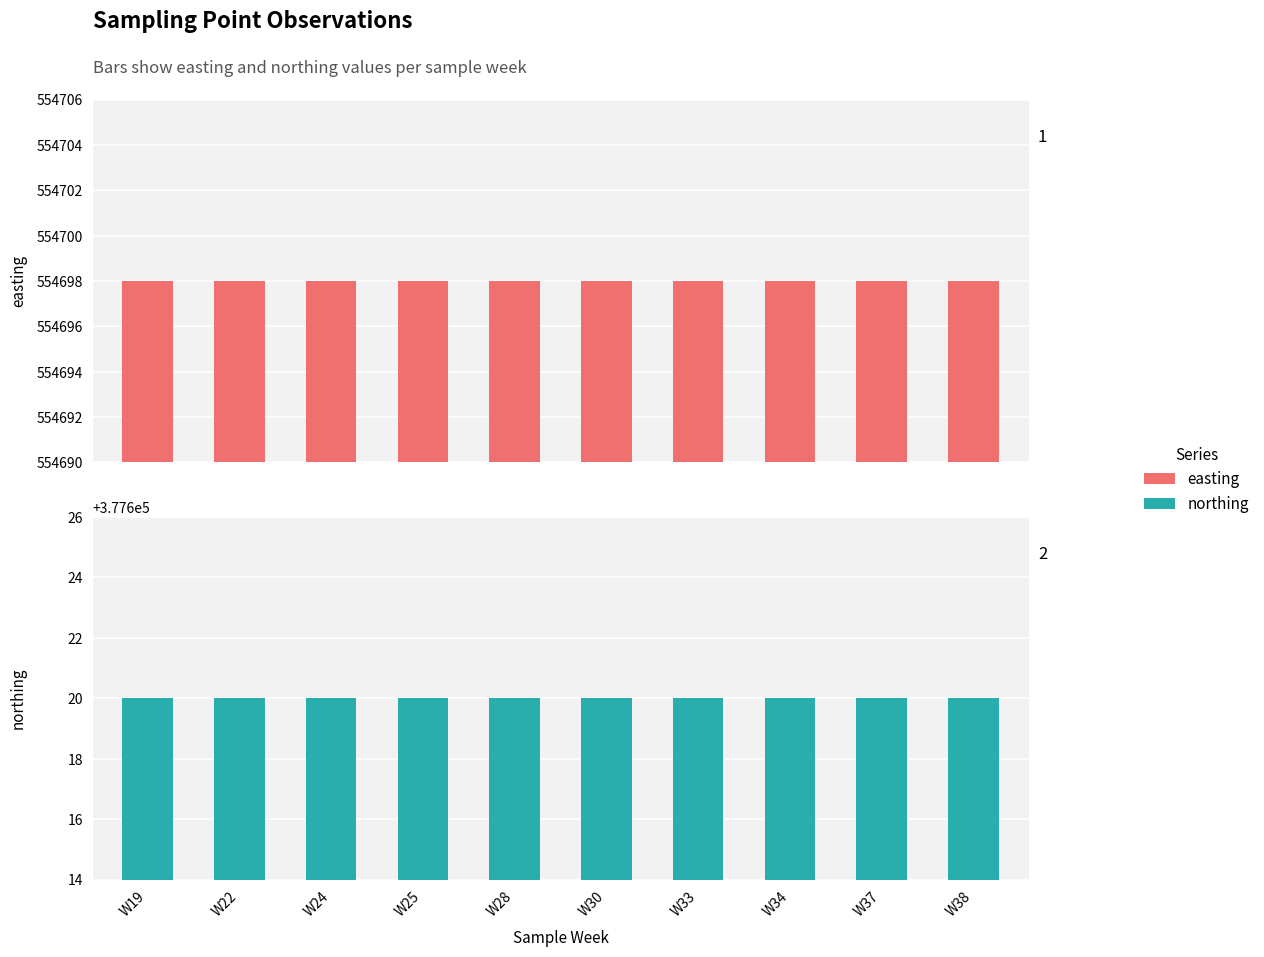

Which series has the largest total across all categories?

easting